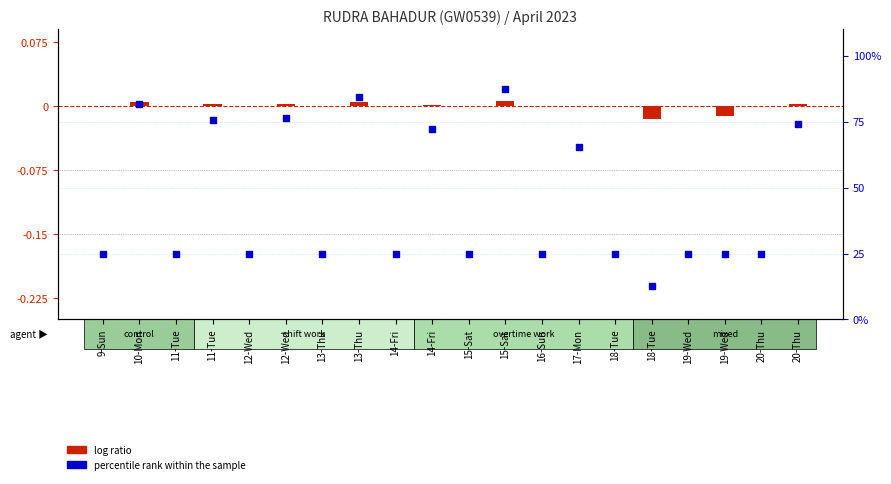

What is the total value across all series at 18-Tue?

25.0